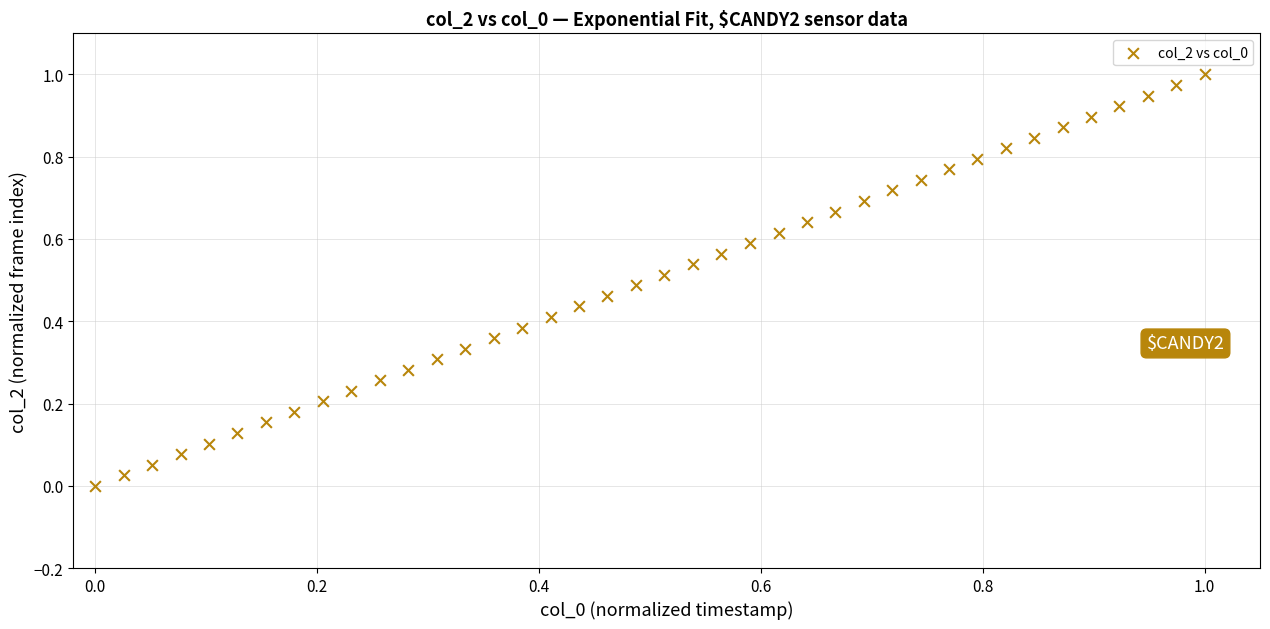

How many points are shown in the scatter plot?

40